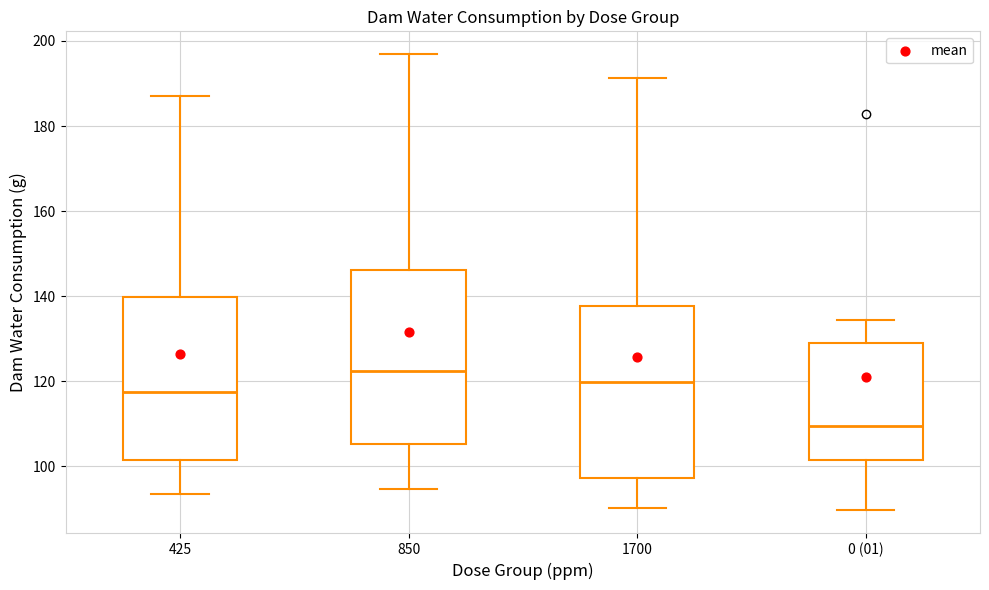

Which box's median line is the highest?

850